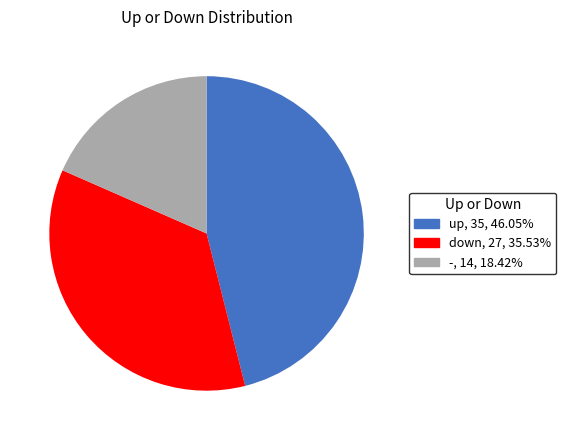

How many slices are in this pie chart?

3